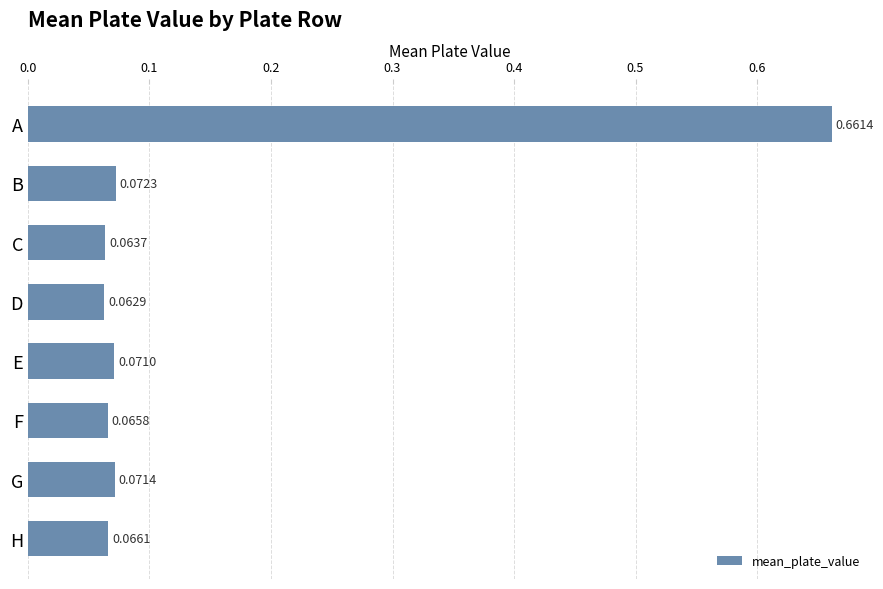

Which category has the highest value across all series?

A